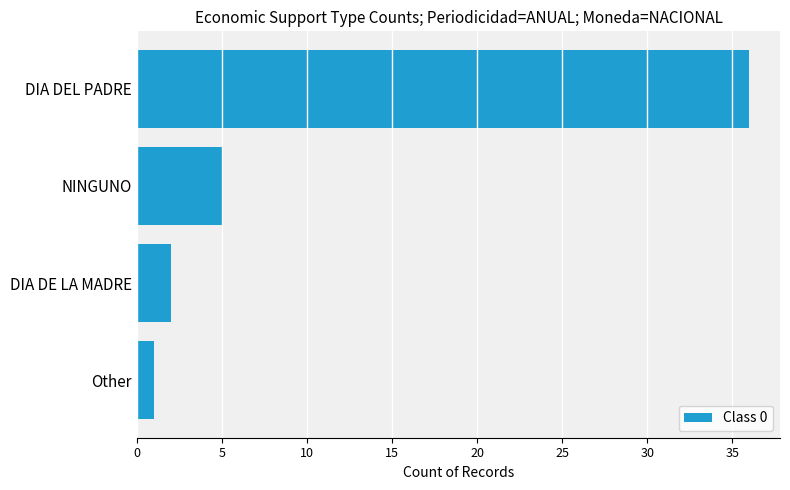

Rank the categories by value from highest to lowest.

DIA DEL PADRE, NINGUNO, DIA DE LA MADRE, Other